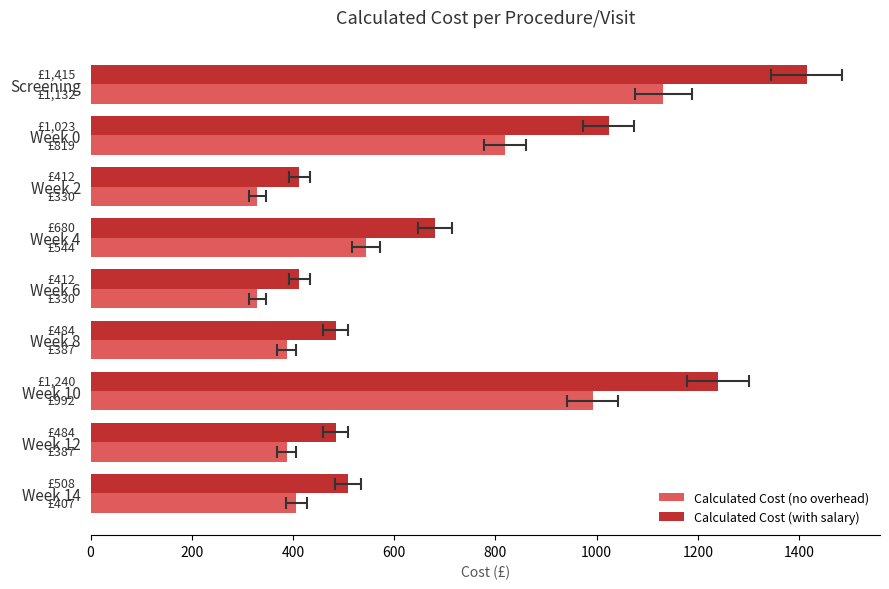

The Calculated Cost (no overhead) series shows 1620.6 at Week 10. True or false?

False